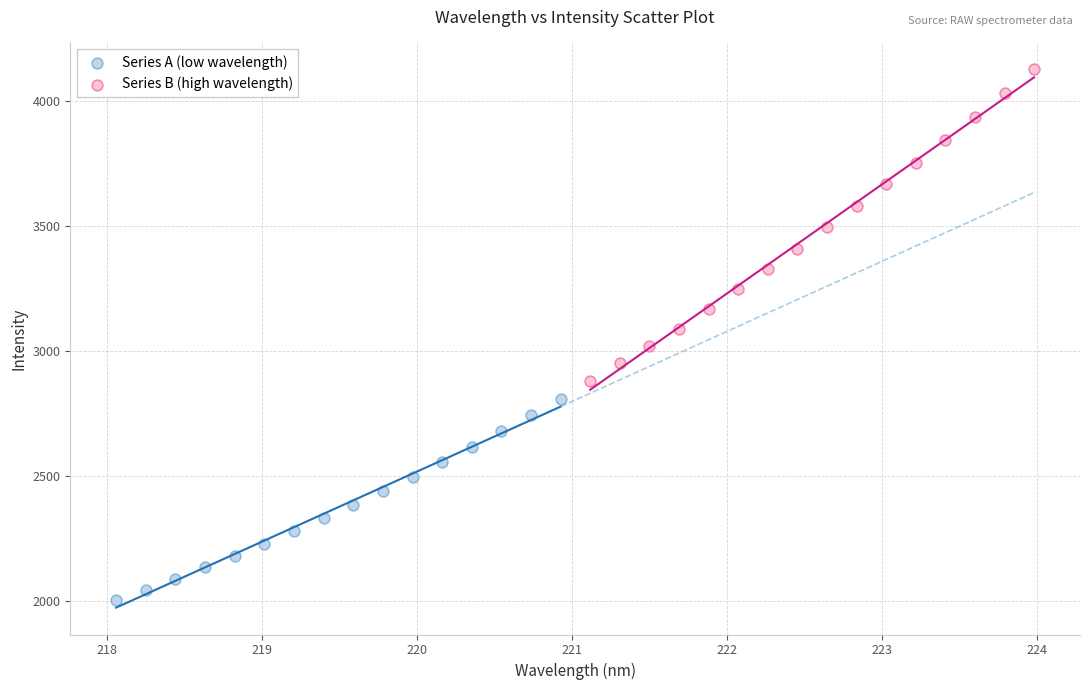

Which series reaches the minimum Y coordinate?

Series A (low wavelength)